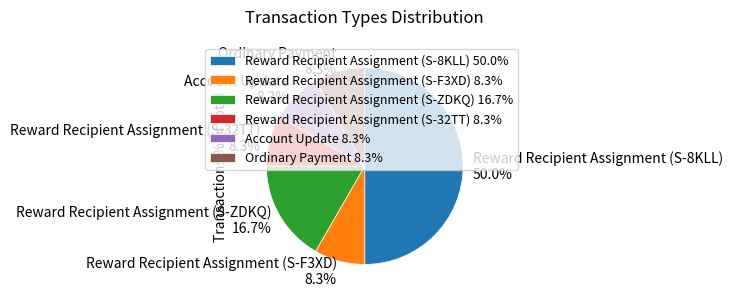

True or false: Reward Recipient Assignment (S-8KLL) accounts for 50% of the total.

True